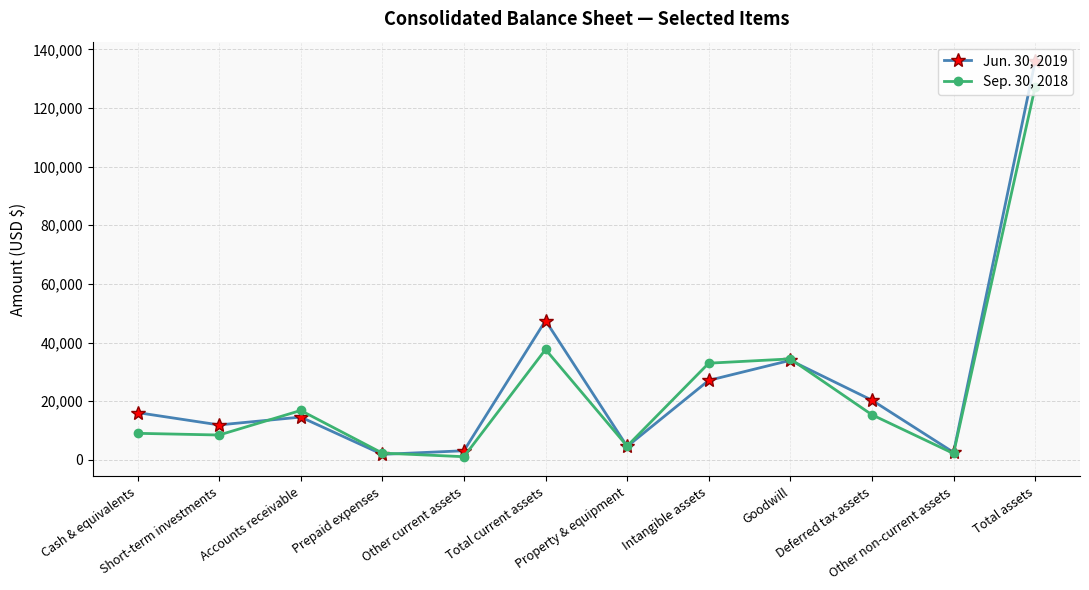

What is the difference between the Jun. 30, 2019 values at Prepaid expenses and Total current assets?

45634